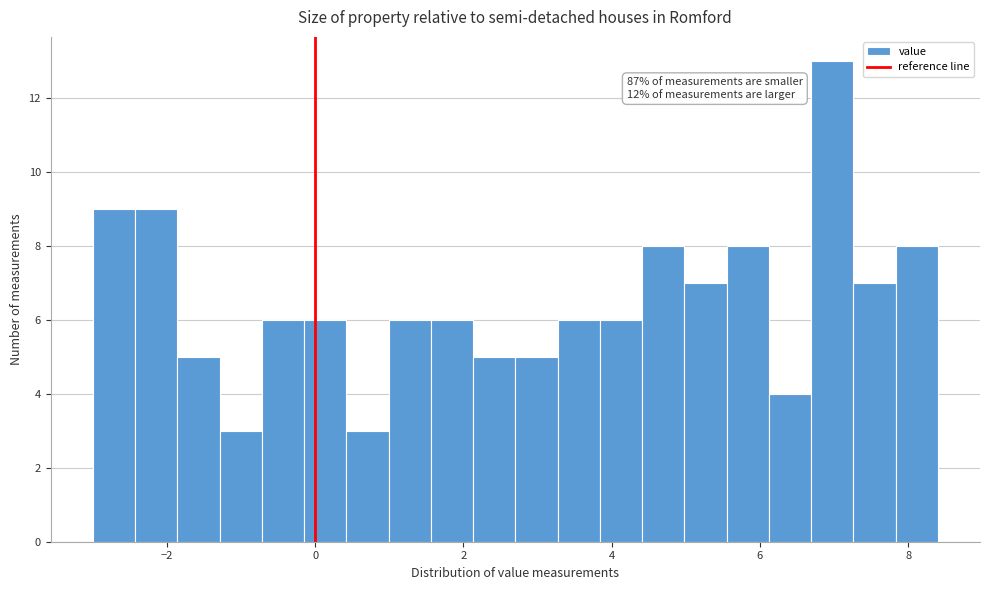

Around what value on the x-axis is the tallest bar? Give the approximate position of its centre, as read against the axis.

7.0